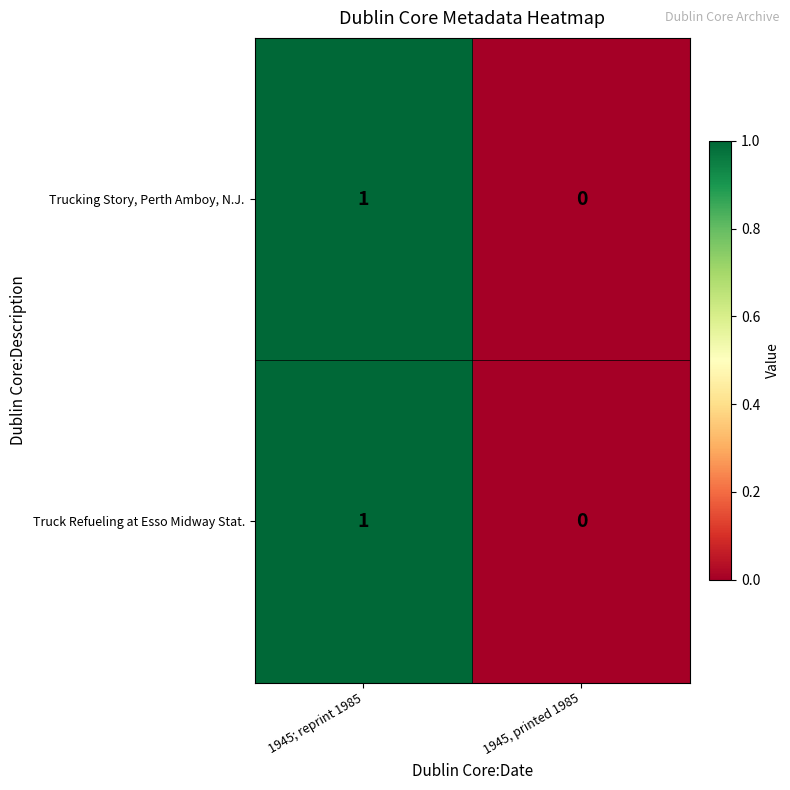

Reading left to right, extract all data points from this chart.

Trucking Story, Perth Amboy, N.J.: 1945; reprint 1985=1	1945, printed 1985=0
Truck Refueling at Esso Midway Stat.: 1945; reprint 1985=1	1945, printed 1985=0